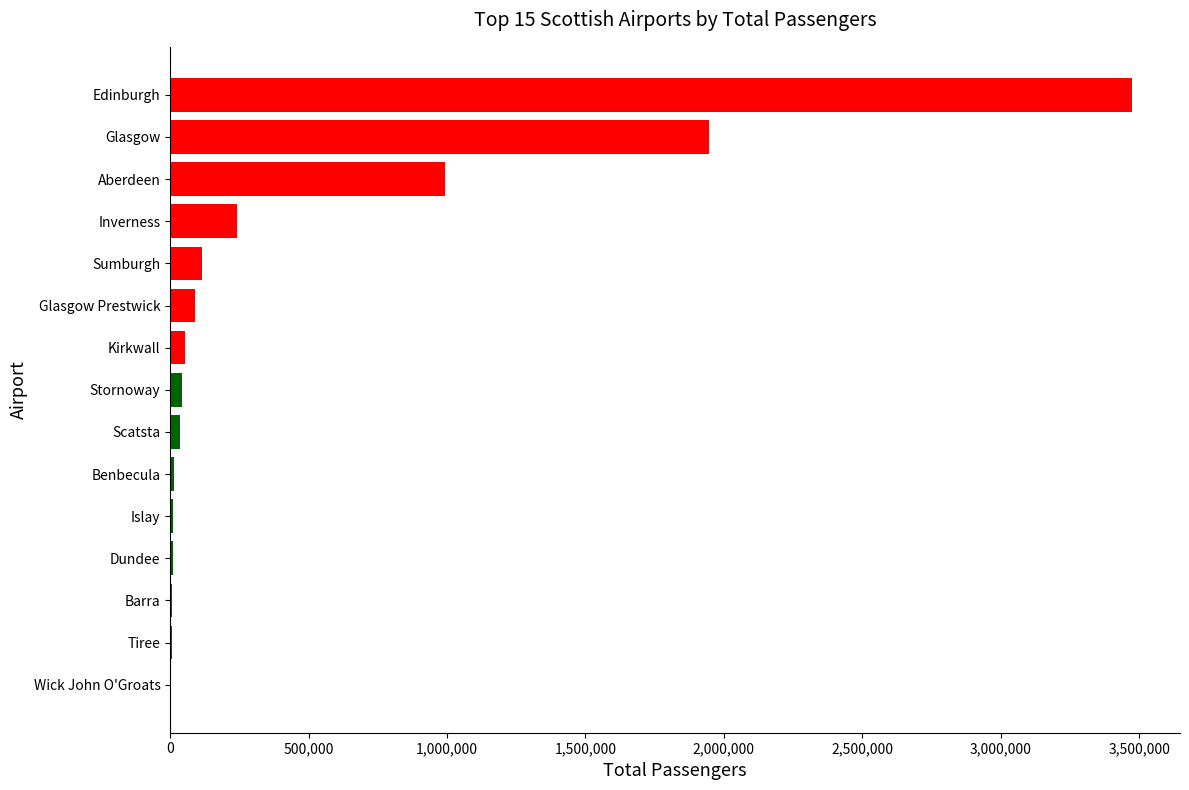

What is the sum of all values?

7033855